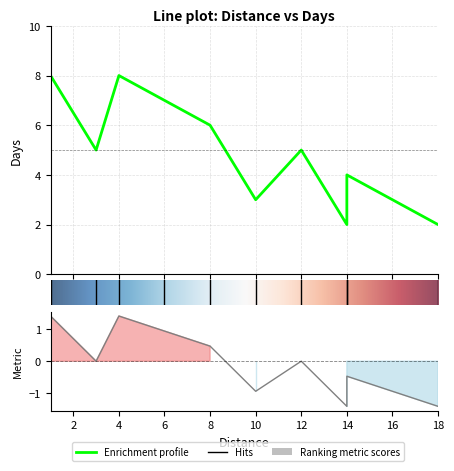

How many interior local peaks (higher than both neighbors) does the data have?

3